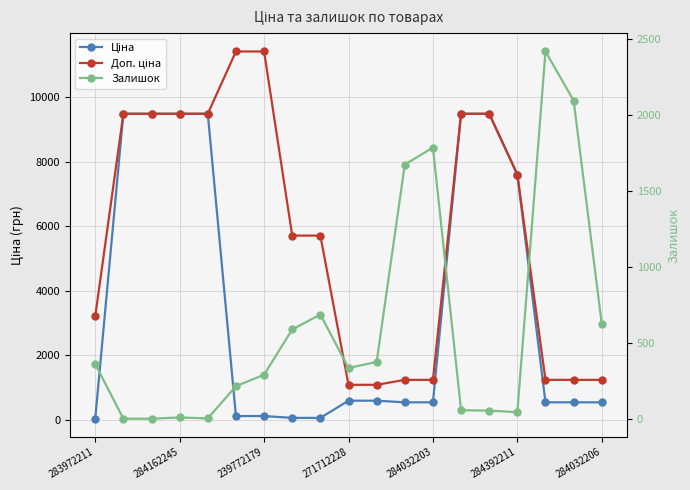

What is the maximum value for Доп. ціна?

11410.0